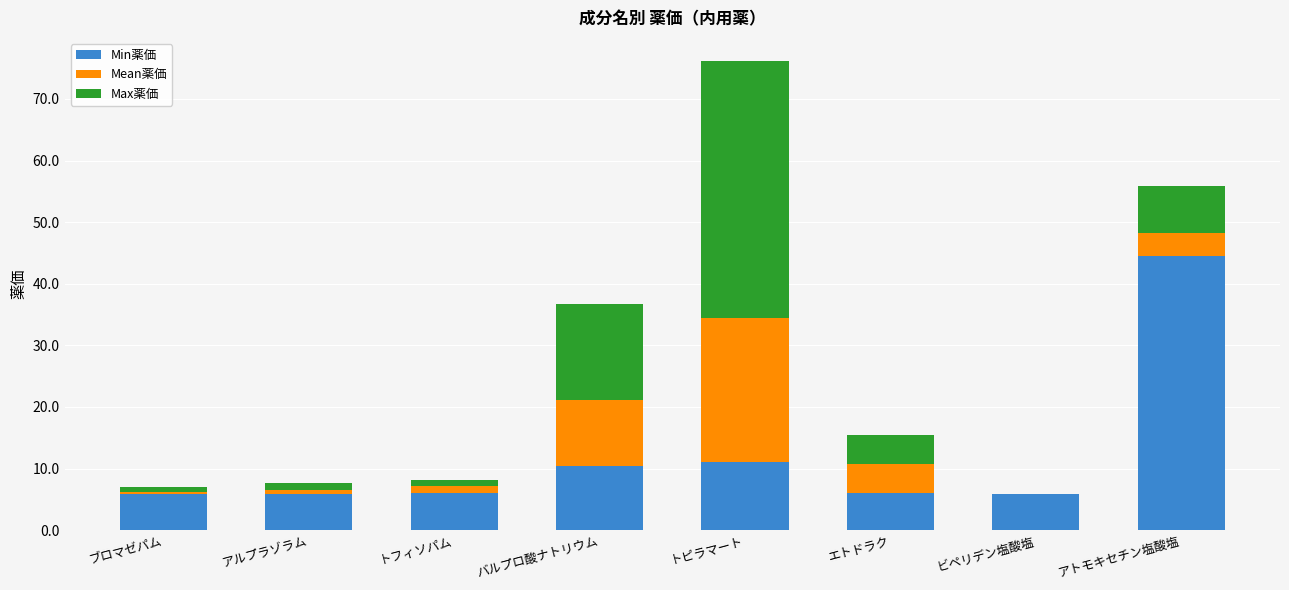

What is the highest value of the Min薬価 series?

44.5